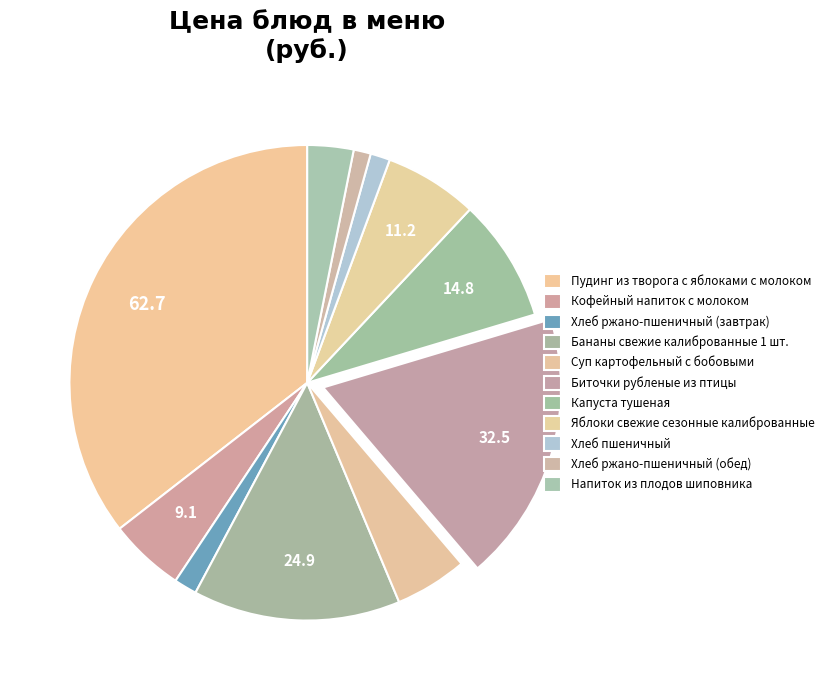

Between Пудинг из творога с яблоками с молоком and Суп картофельный с бобовыми, which is larger?

Пудинг из творога с яблоками с молоком